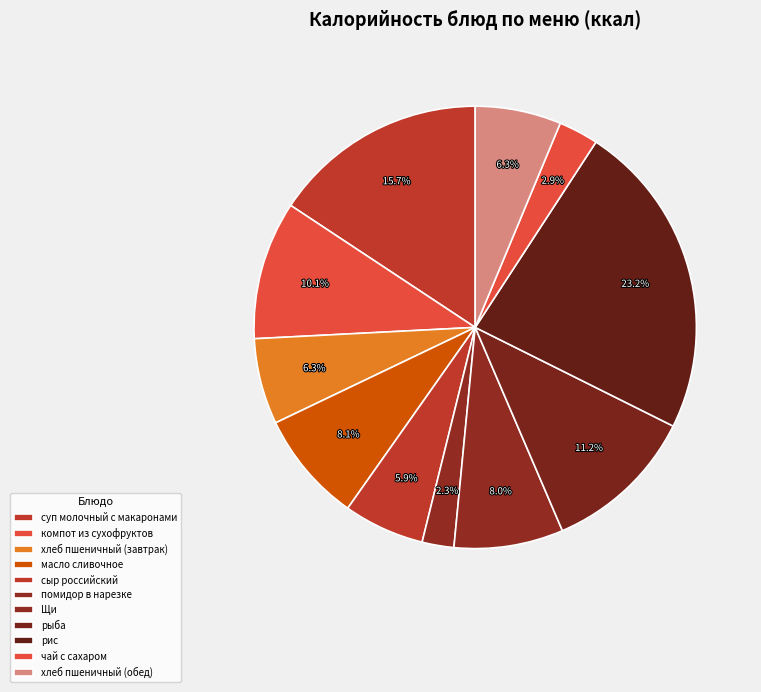

Count the number of slices in the pie.

11